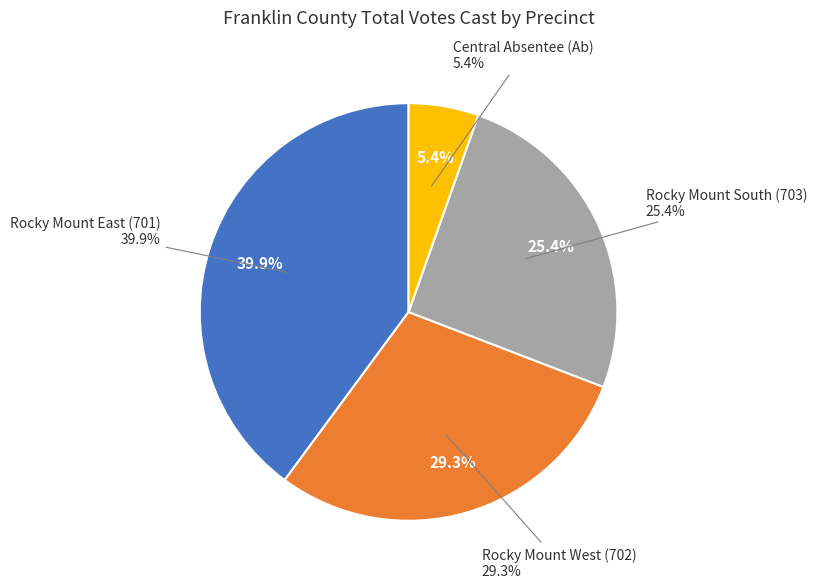

Is Central Absentee (Ab) the majority of the pie?

No